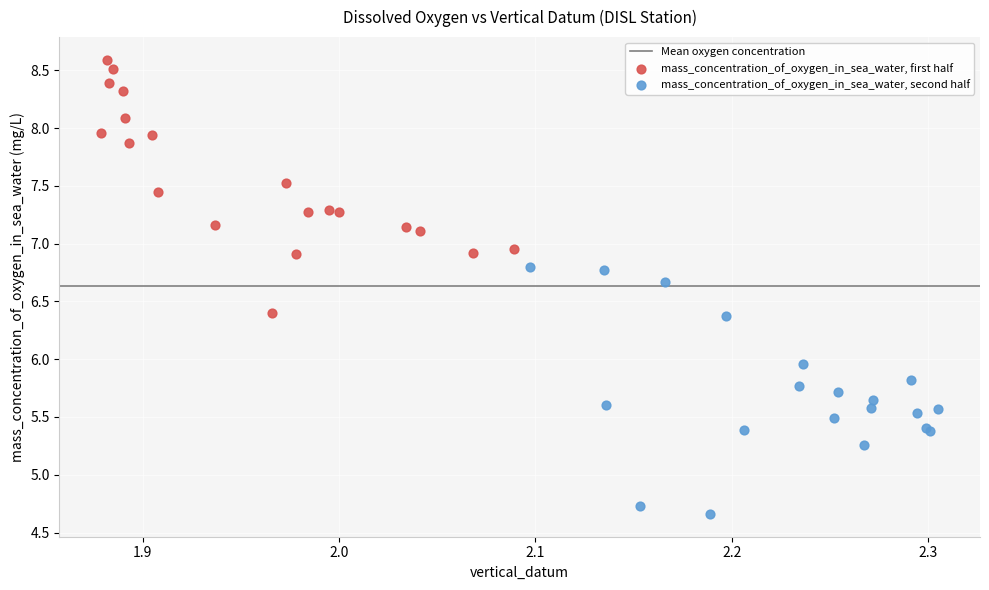

Which series reaches the maximum Y coordinate?

mass_concentration_of_oxygen_in_sea_water, first half